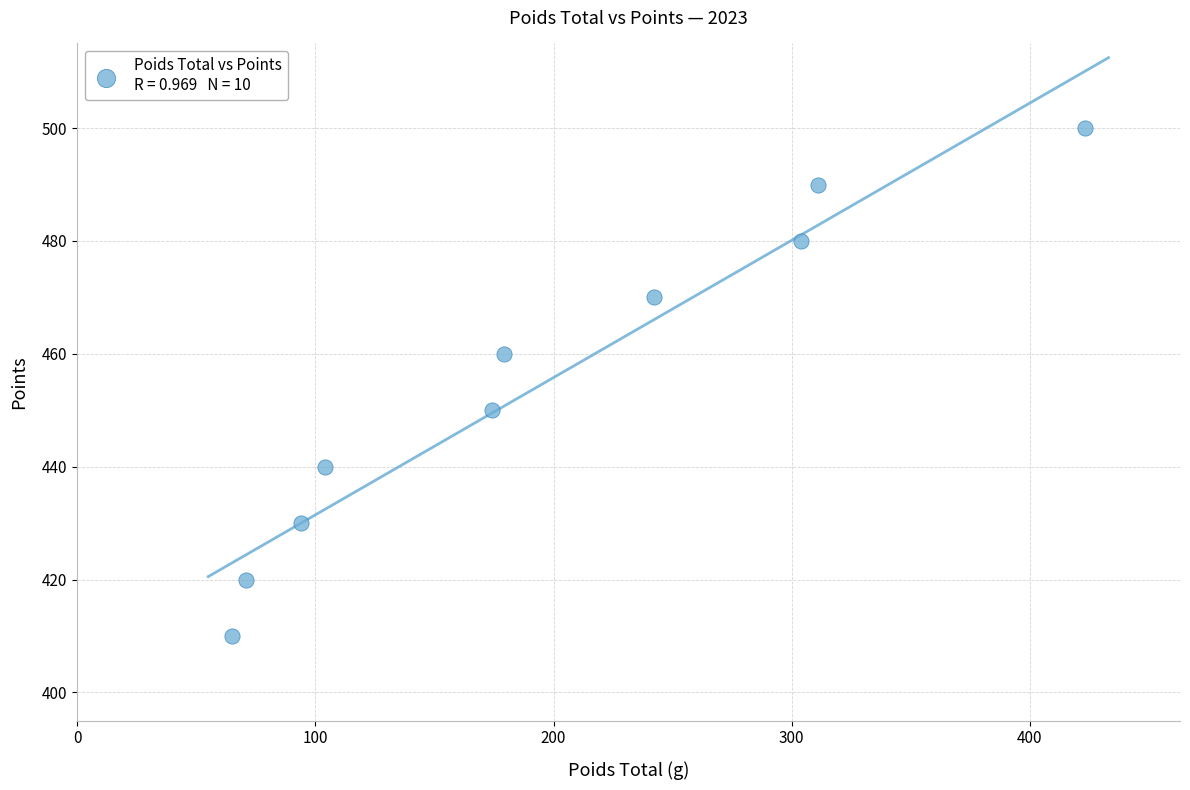

What is the average Y value?

455